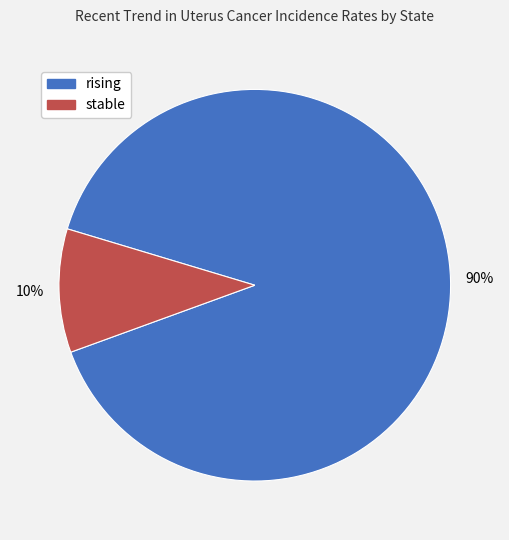

Count the number of slices in the pie.

2